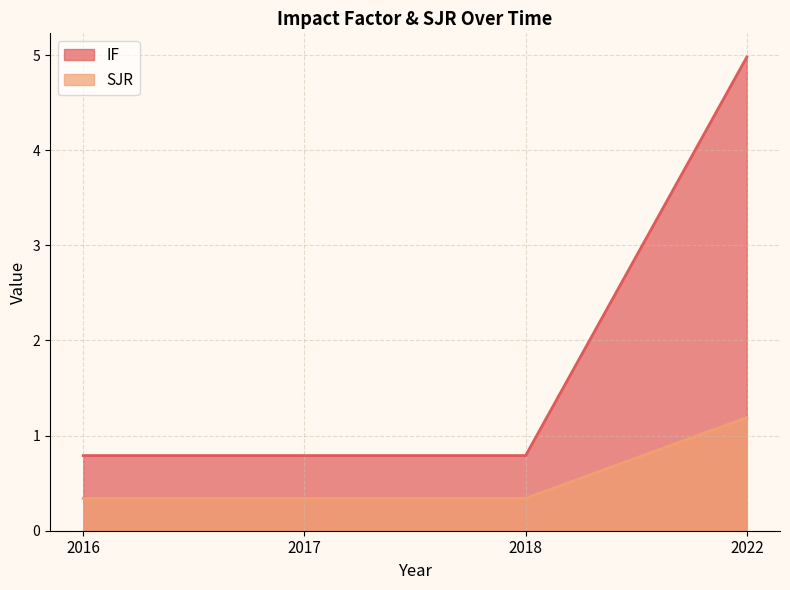

Which series changed the most between 2018 and 2022?

IF